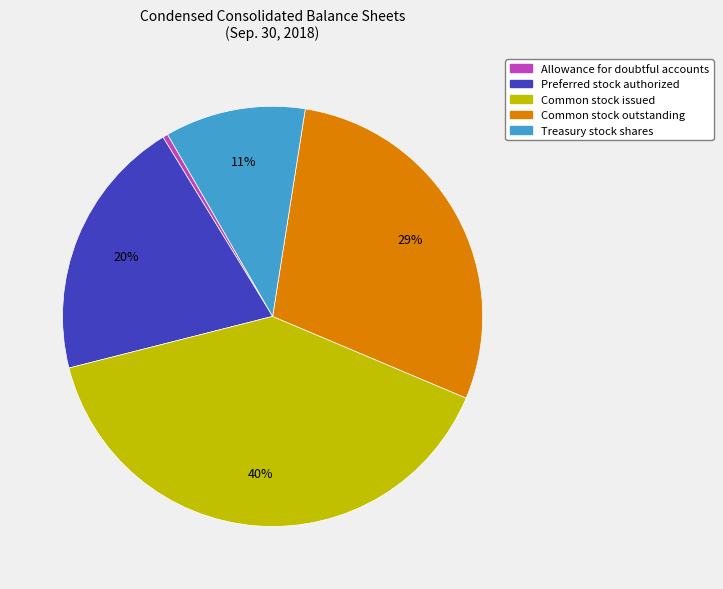

Combined, do Treasury stock shares and Allowance for doubtful accounts account for over 50%?

No